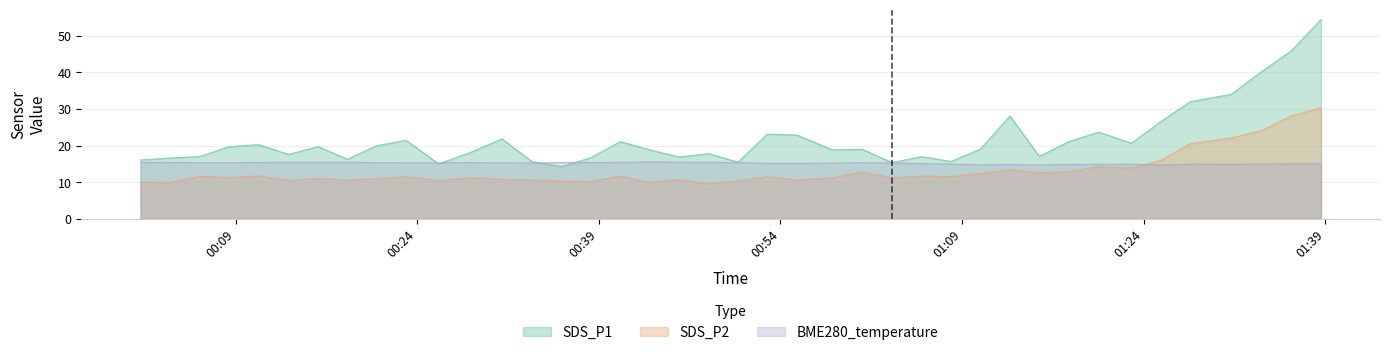

At which label does SDS_P2 first exceed 11?

2022/05/20 00:06:01